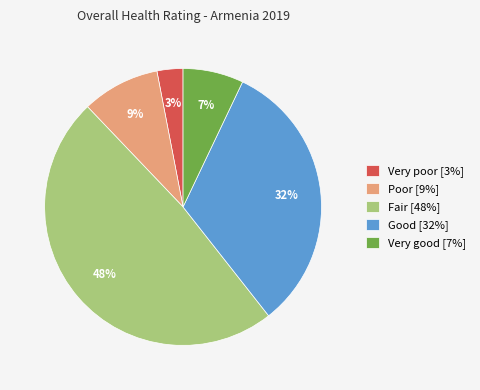

Between Very poor and Poor, which is larger?

Poor